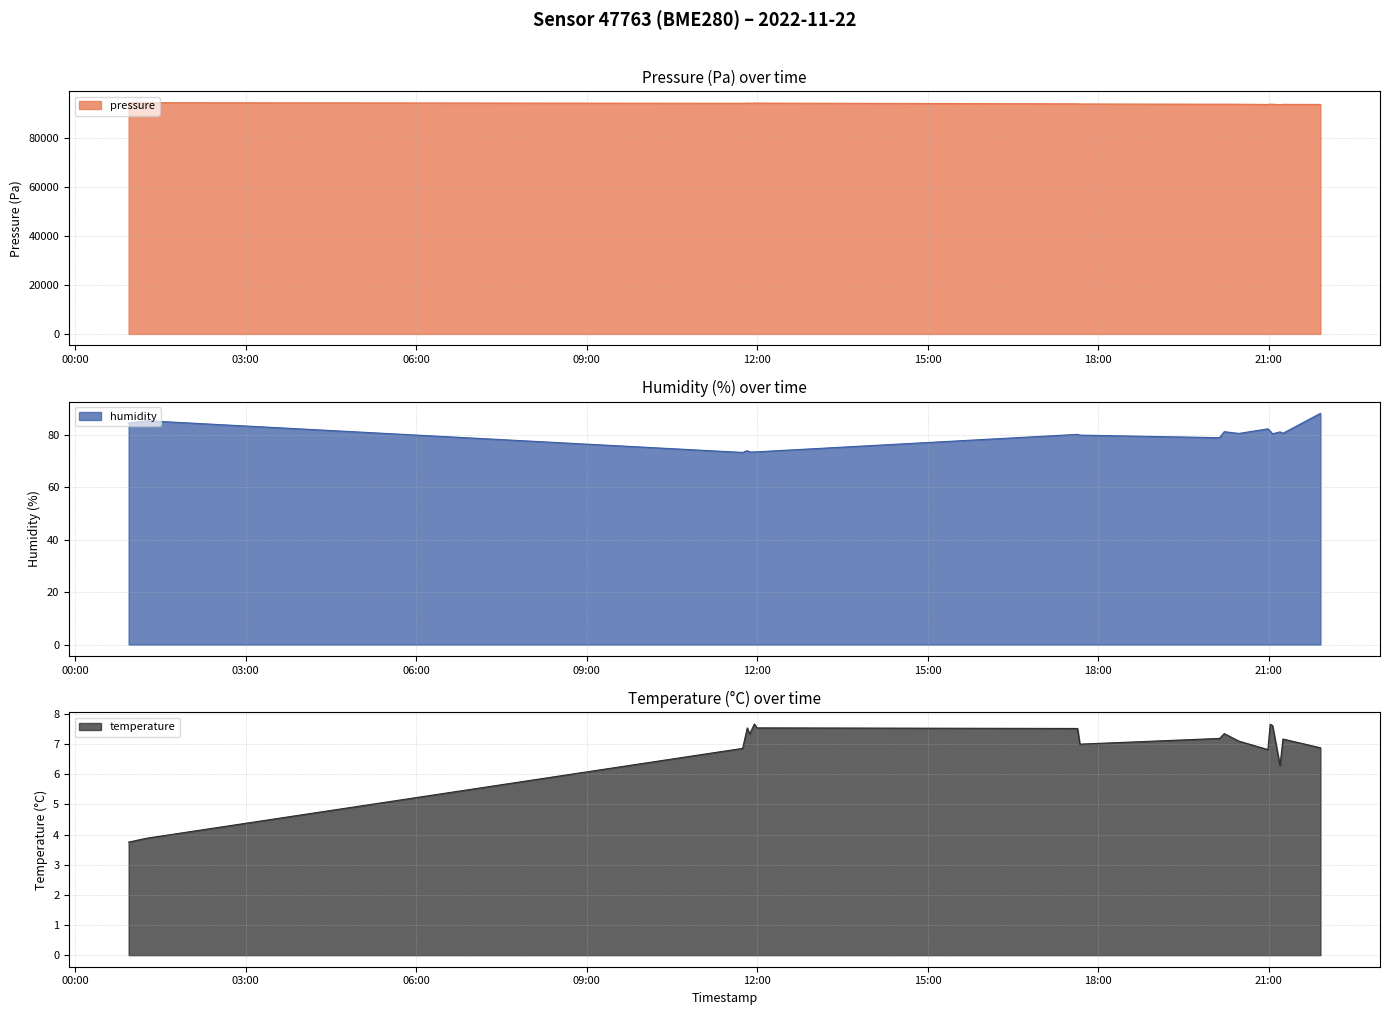

At how many categories does at least one series exceed 65101?

18